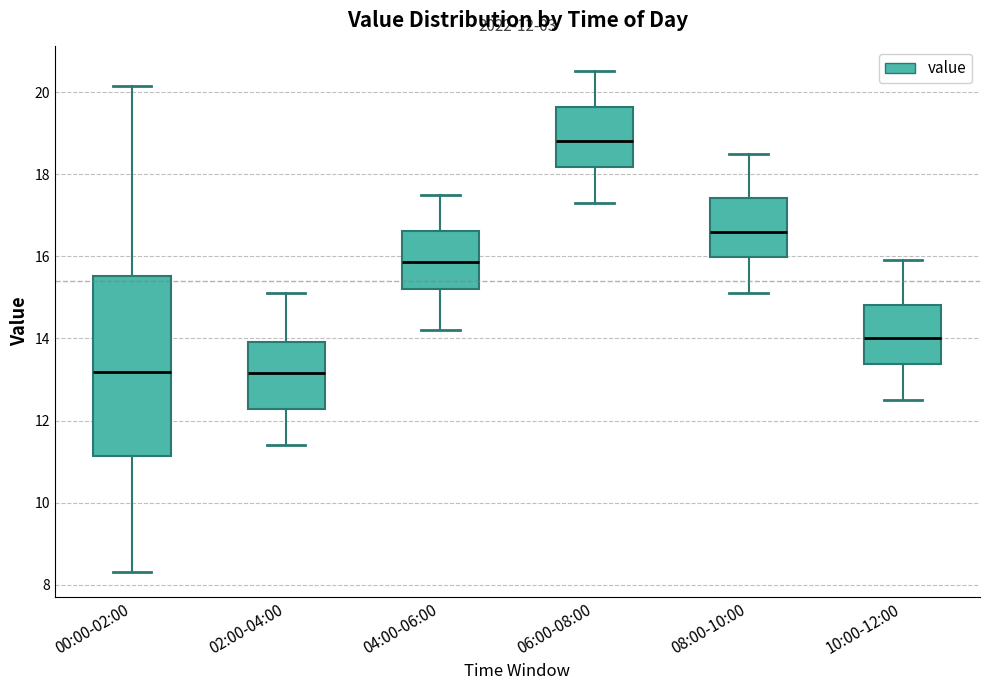

Which box has the highest median line?

06:00-08:00